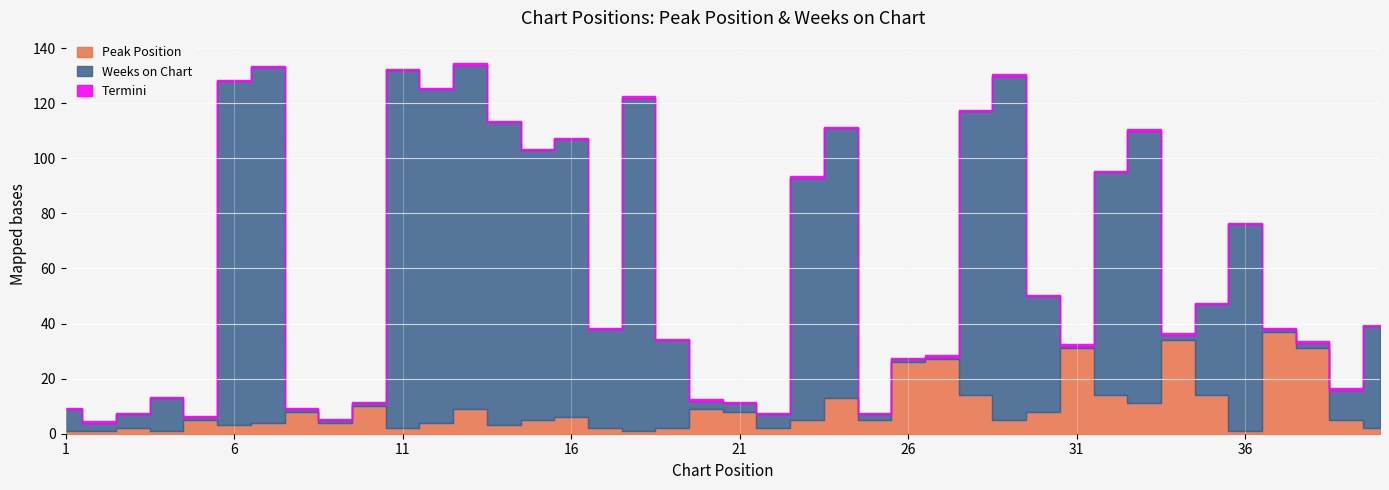

How many data points does each series have?

40